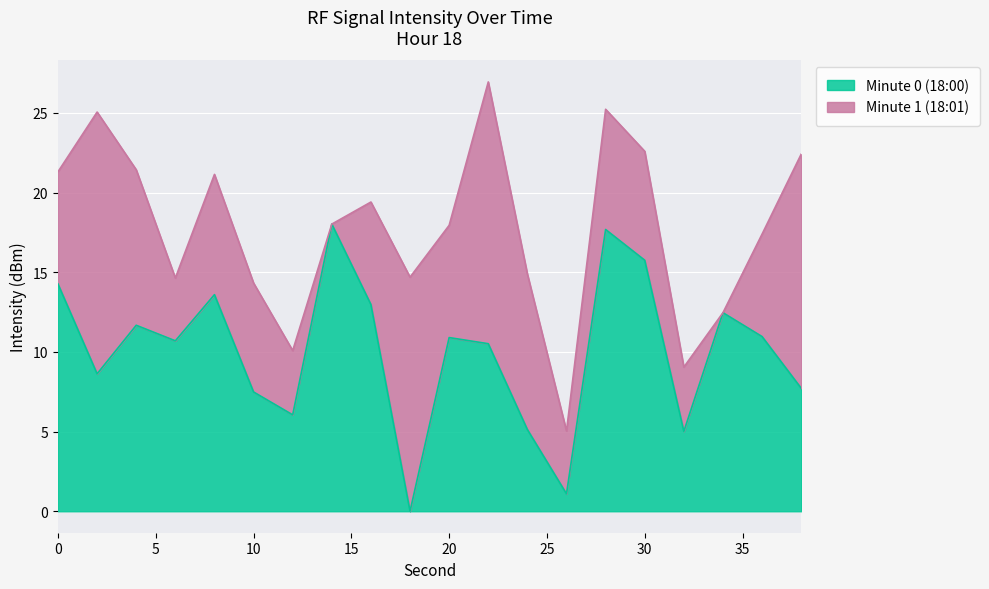

The value of Minute 0 (18:00) at 0 is 14.3. True or false?

True